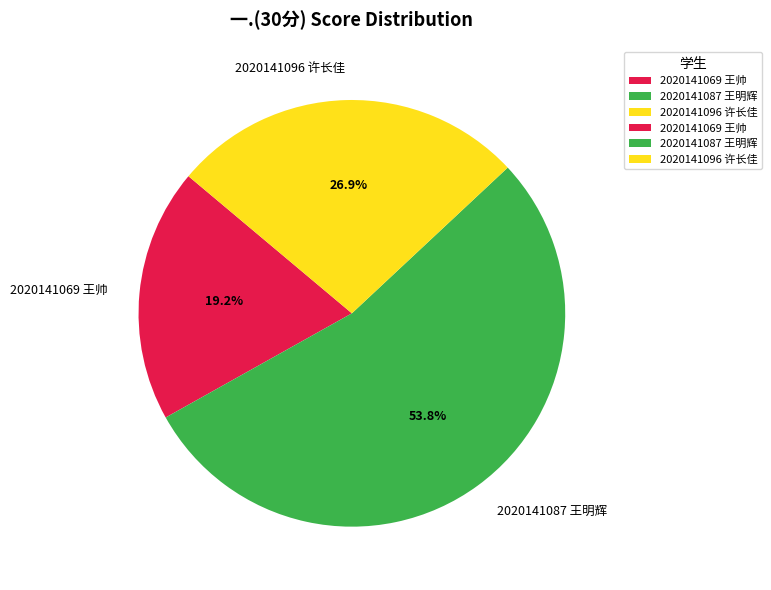

Is there any slice that represents more than half of the pie?

Yes